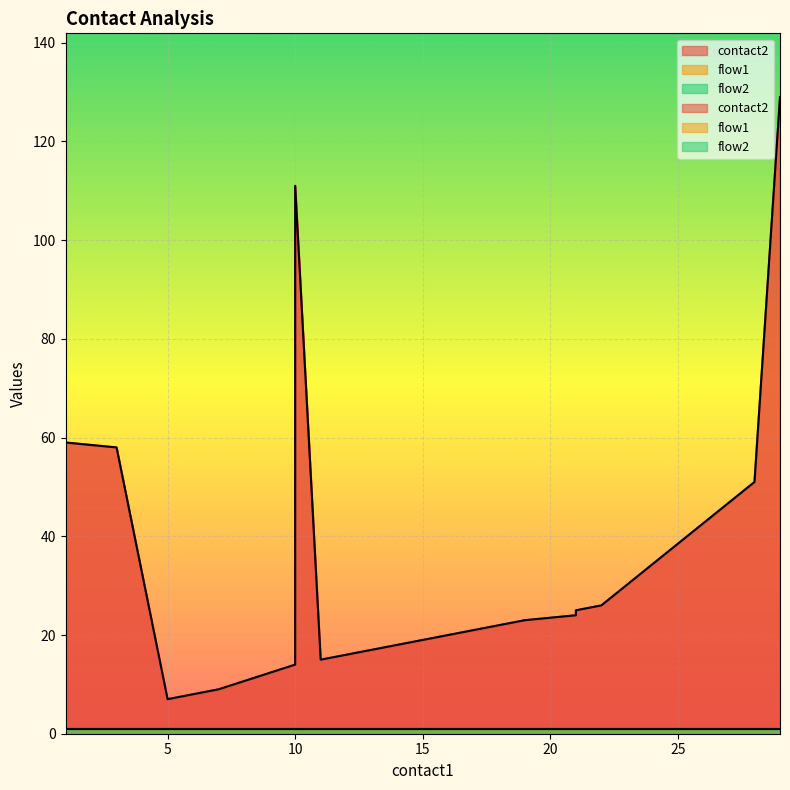

Which category has the lowest value in the flow2 series?

1